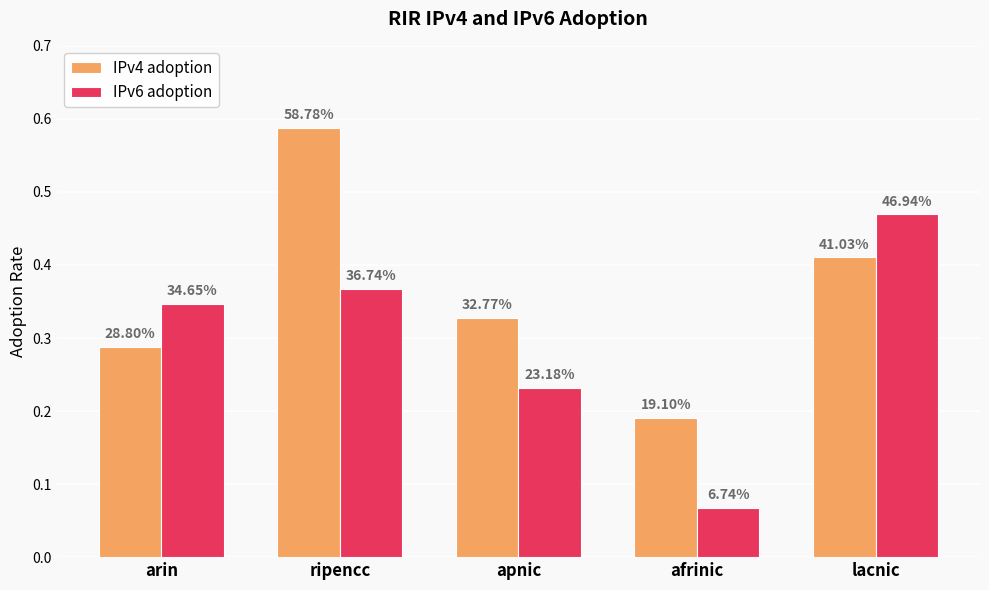

What are all the series names shown in the legend?

IPv4 adoption, IPv6 adoption